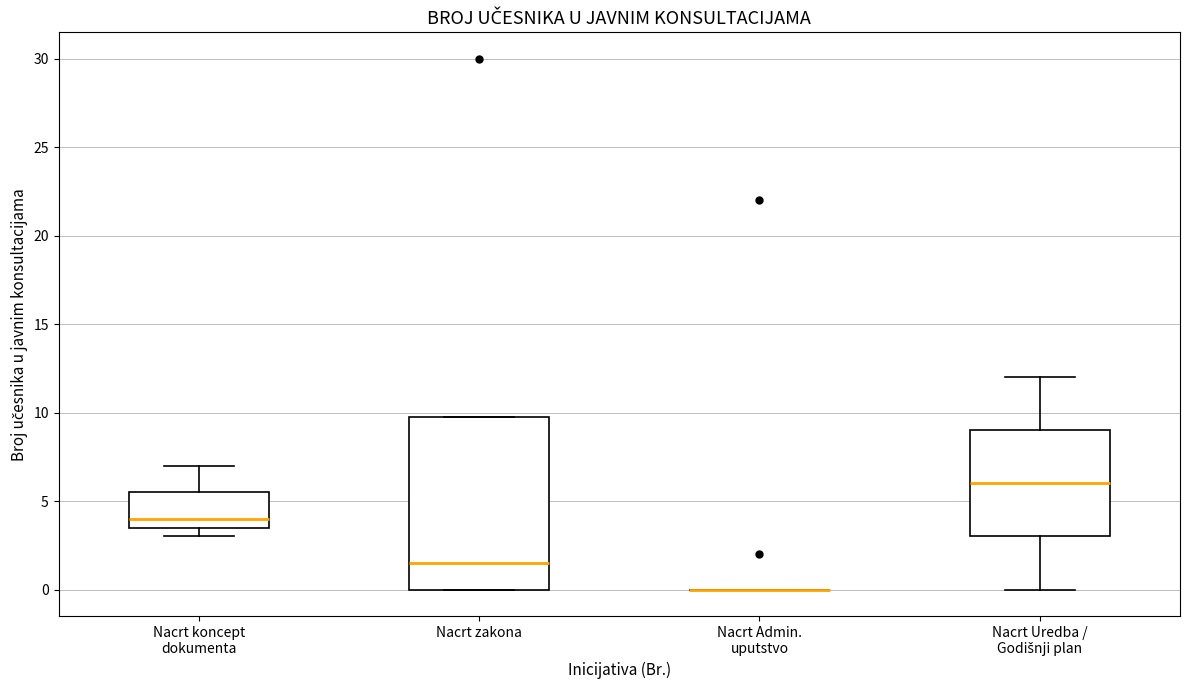

Where does the median line of the box for Nacrt Uredba / Godišnji plan sit on the y-axis? The values are not printed on the chart, so give them approximately, as read against the axis.

6.0